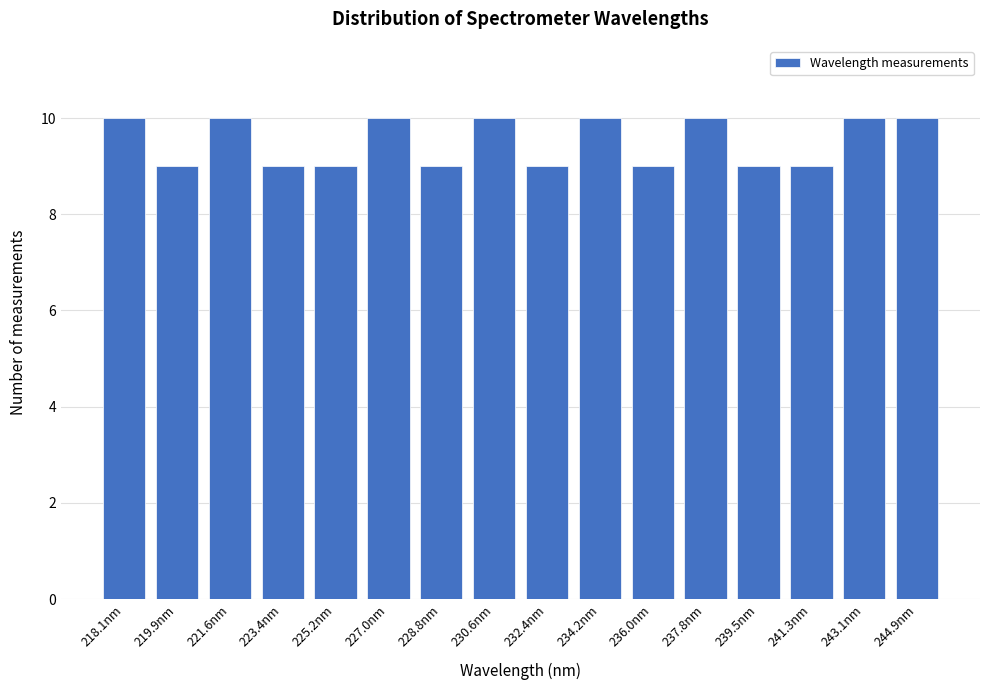

Reading left to right, extract all data points from this chart.

218.1nm=10	219.9nm=9	221.6nm=10	223.4nm=9	225.2nm=9	227.0nm=10	228.8nm=9	230.6nm=10	232.4nm=9	234.2nm=10	236.0nm=9	237.8nm=10	239.5nm=9	241.3nm=9	243.1nm=10	244.9nm=10